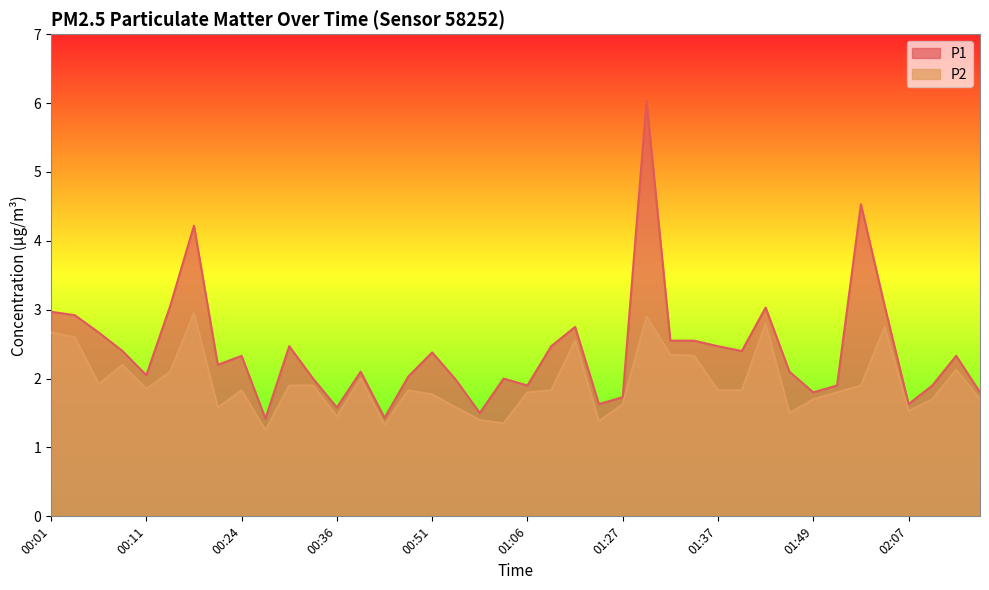

Reading left to right, what are all the values shown in this chart?

P1: 00:01=3.0	00:03=2.9	00:06=2.7	00:08=2.4	00:11=2.0	00:13=3.0	00:19=4.2	00:21=2.2	00:24=2.3	00:26=1.4	00:29=2.5	00:34=2.0	00:36=1.6	00:39=2.1	00:44=1.4	00:46=2.0	00:51=2.4	00:54=2.0	00:59=1.5	01:01=2.0	01:06=1.9	01:09=2.5	01:14=2.8	01:19=1.6	01:27=1.7	01:29=6.0	01:32=2.5	01:34=2.5	01:37=2.5	01:39=2.4	01:42=3.0	01:47=2.1	01:49=1.8	01:52=1.9	01:57=4.5	02:02=3.0	02:07=1.6	02:12=1.9	02:17=2.3	02:20=1.8
P2: 00:01=2.7	00:03=2.6	00:06=1.9	00:08=2.2	00:11=1.9	00:13=2.1	00:19=3.0	00:21=1.6	00:24=1.8	00:26=1.2	00:29=1.9	00:34=1.9	00:36=1.4	00:39=2.0	00:44=1.3	00:46=1.8	00:51=1.8	00:54=1.6	00:59=1.4	01:01=1.4	01:06=1.8	01:09=1.8	01:14=2.5	01:19=1.4	01:27=1.6	01:29=2.9	01:32=2.4	01:34=2.3	01:37=1.8	01:39=1.8	01:42=2.8	01:47=1.5	01:49=1.7	01:52=1.8	01:57=1.9	02:02=2.8	02:07=1.5	02:12=1.7	02:17=2.1	02:20=1.7